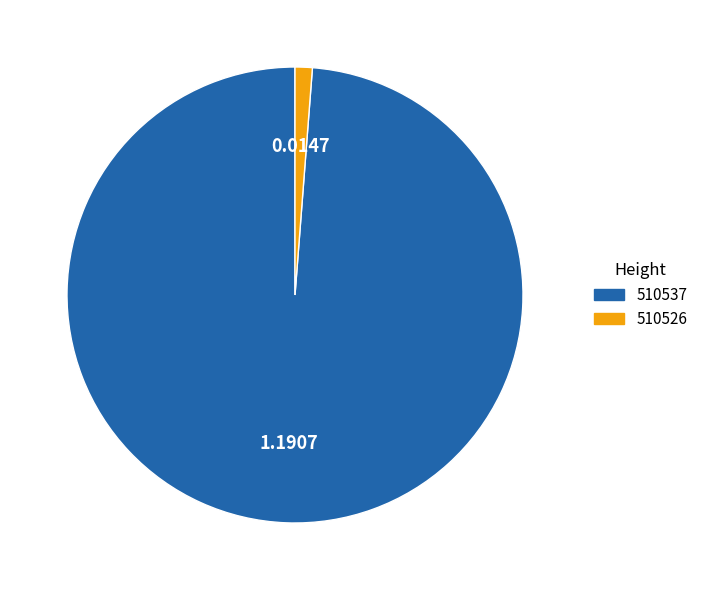

Rank the categories by value from lowest to highest.

510526, 510537